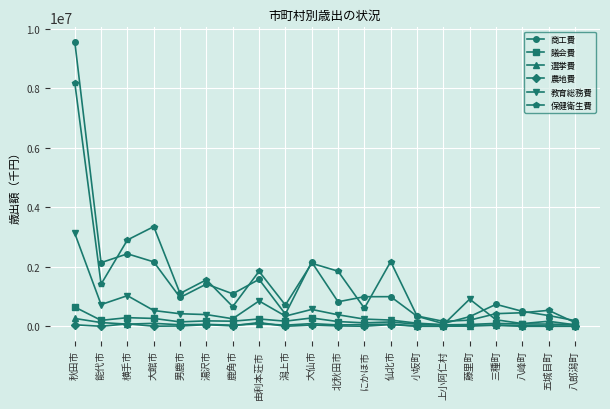

Count the number of categories in the chart.

20